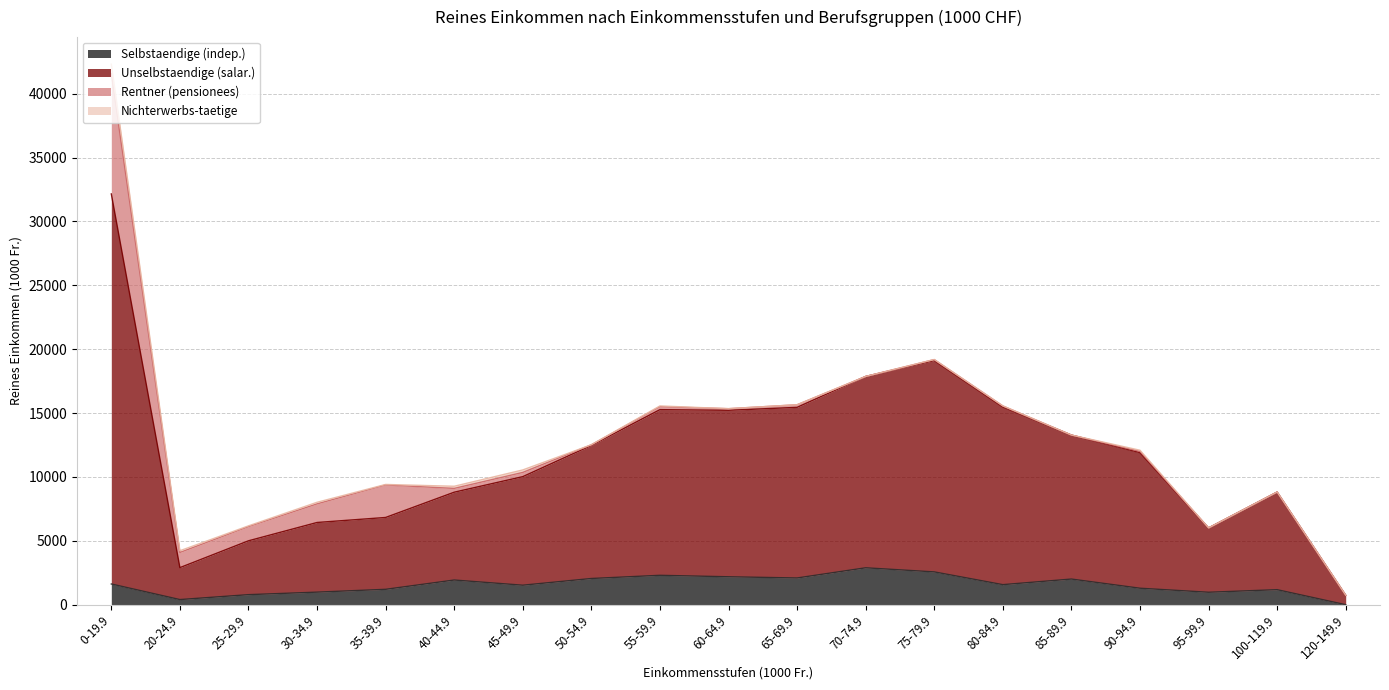

In Unselbstaendige (salar.), how many points are higher than both neighbors (excluding endpoints)?

3